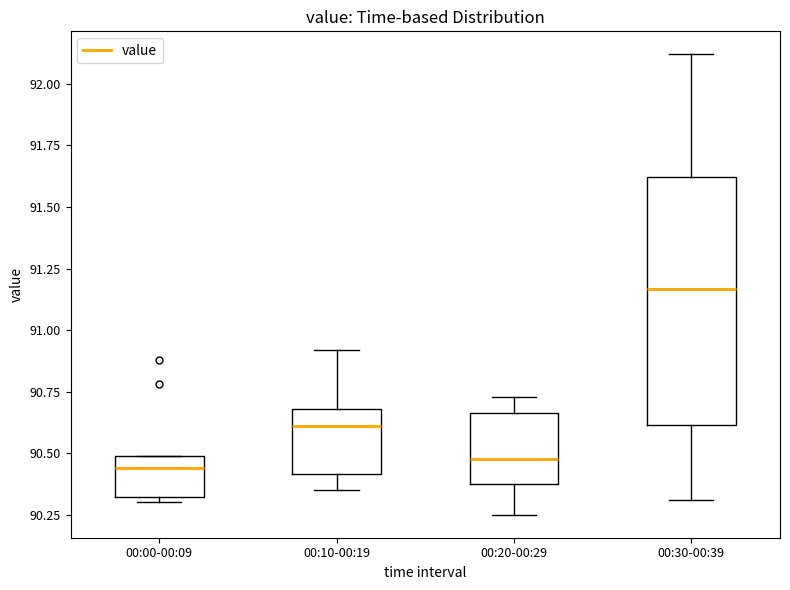

Reading left to right, transcribe this box plot: for each box, give where its median line is, the range the box spans, and where its two whiskers end, as read against the y-axis. The values are not printed on the chart, so give them approximately, as read against the axis.

00:00-00:09: median 90.45, box 90.30 to 90.50, whiskers 90.30 (just below the box's lower edge) to 90.50
00:10-00:19: median 90.60, box 90.40 to 90.70, whiskers 90.35 to 90.90
00:20-00:29: median 90.50, box 90.40 to 90.65, whiskers 90.25 to 90.75
00:30-00:39: median 91.15, box 90.60 to 91.60, whiskers 90.30 to 92.10